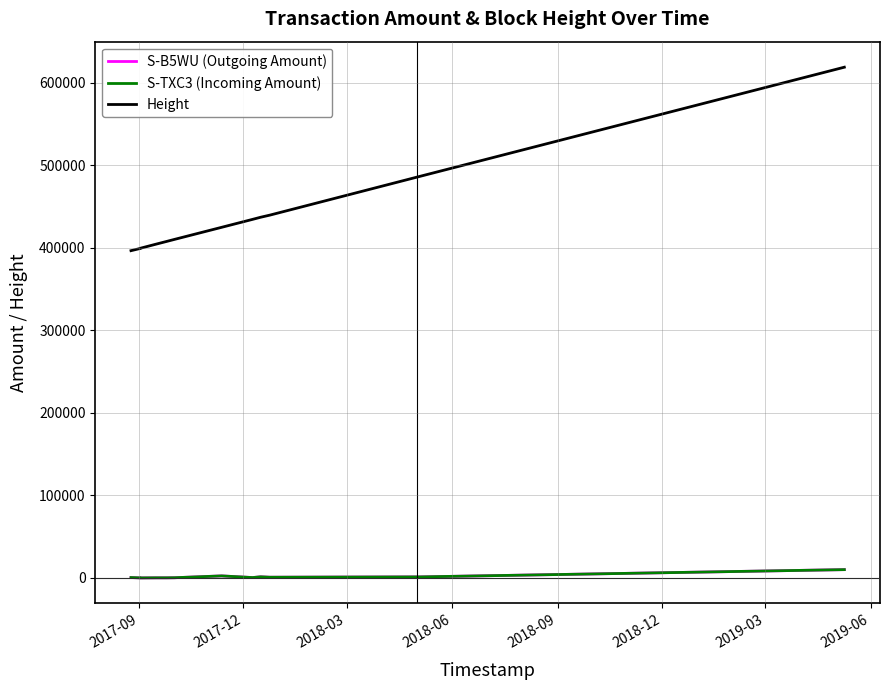

What are all the series names shown in the legend?

S-B5WU (Outgoing Amount), S-TXC3 (Incoming Amount), Height